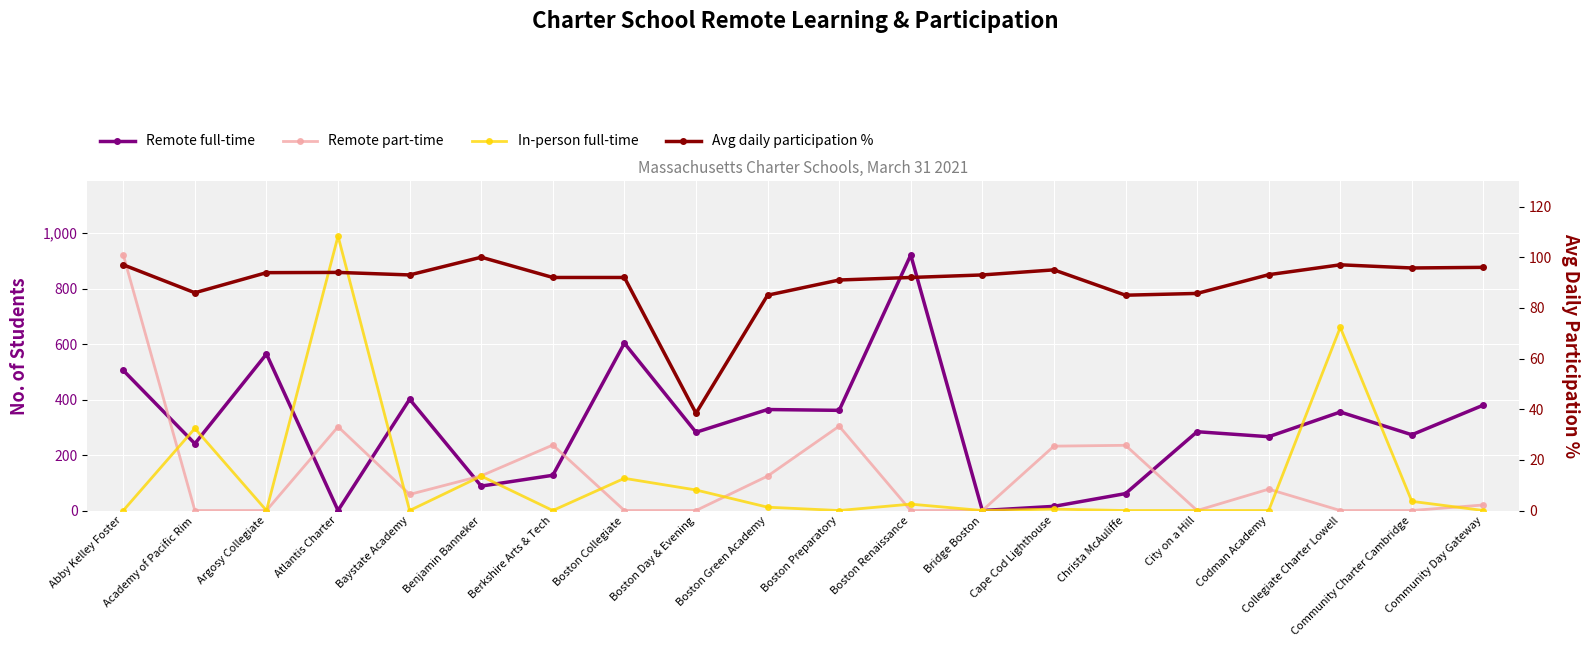

At how many categories does at least one series exceed 447?

6